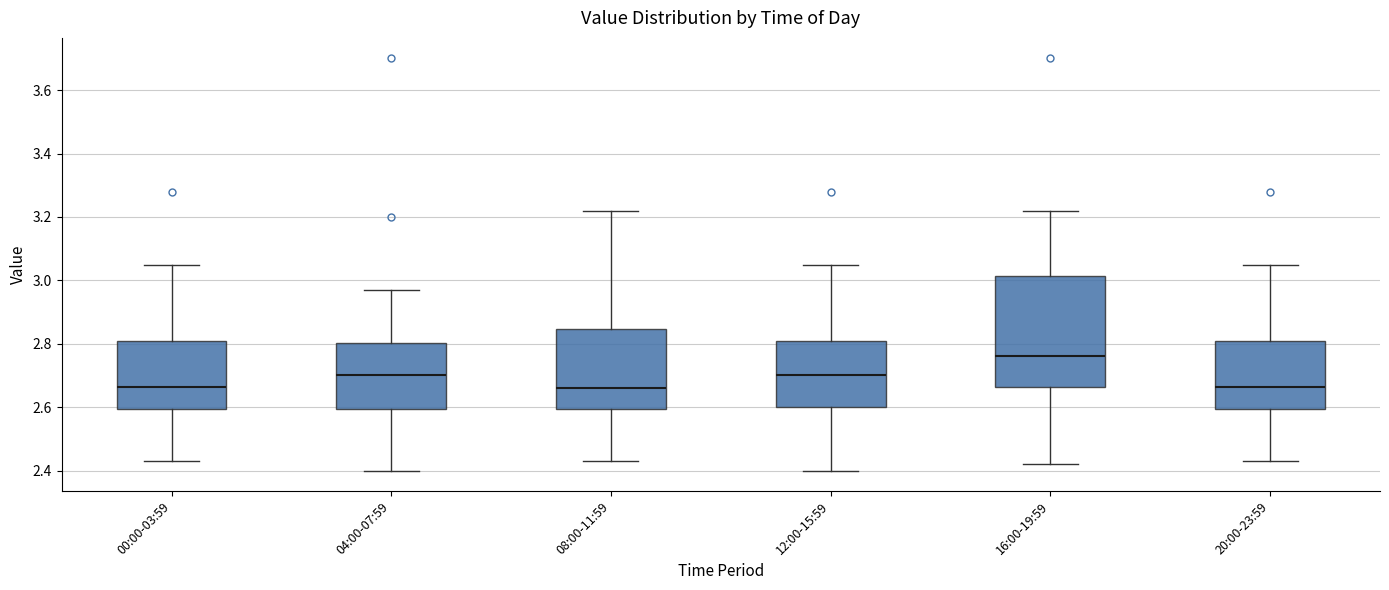

Reading left to right, transcribe this box plot: for each box, give where its median line is, the range the box spans, and where its two whiskers end, as read against the y-axis. The values are not printed on the chart, so give them approximately, as read against the axis.

00:00-03:59: median 2.66, box 2.60 to 2.82, whiskers 2.44 to 3.06
04:00-07:59: median 2.70, box 2.60 to 2.80, whiskers 2.40 to 2.98
08:00-11:59: median 2.66, box 2.60 to 2.84, whiskers 2.44 to 3.22
12:00-15:59: median 2.70, box 2.60 to 2.82, whiskers 2.40 to 3.06
16:00-19:59: median 2.76, box 2.66 to 3.02, whiskers 2.42 to 3.22
20:00-23:59: median 2.66, box 2.60 to 2.82, whiskers 2.44 to 3.06